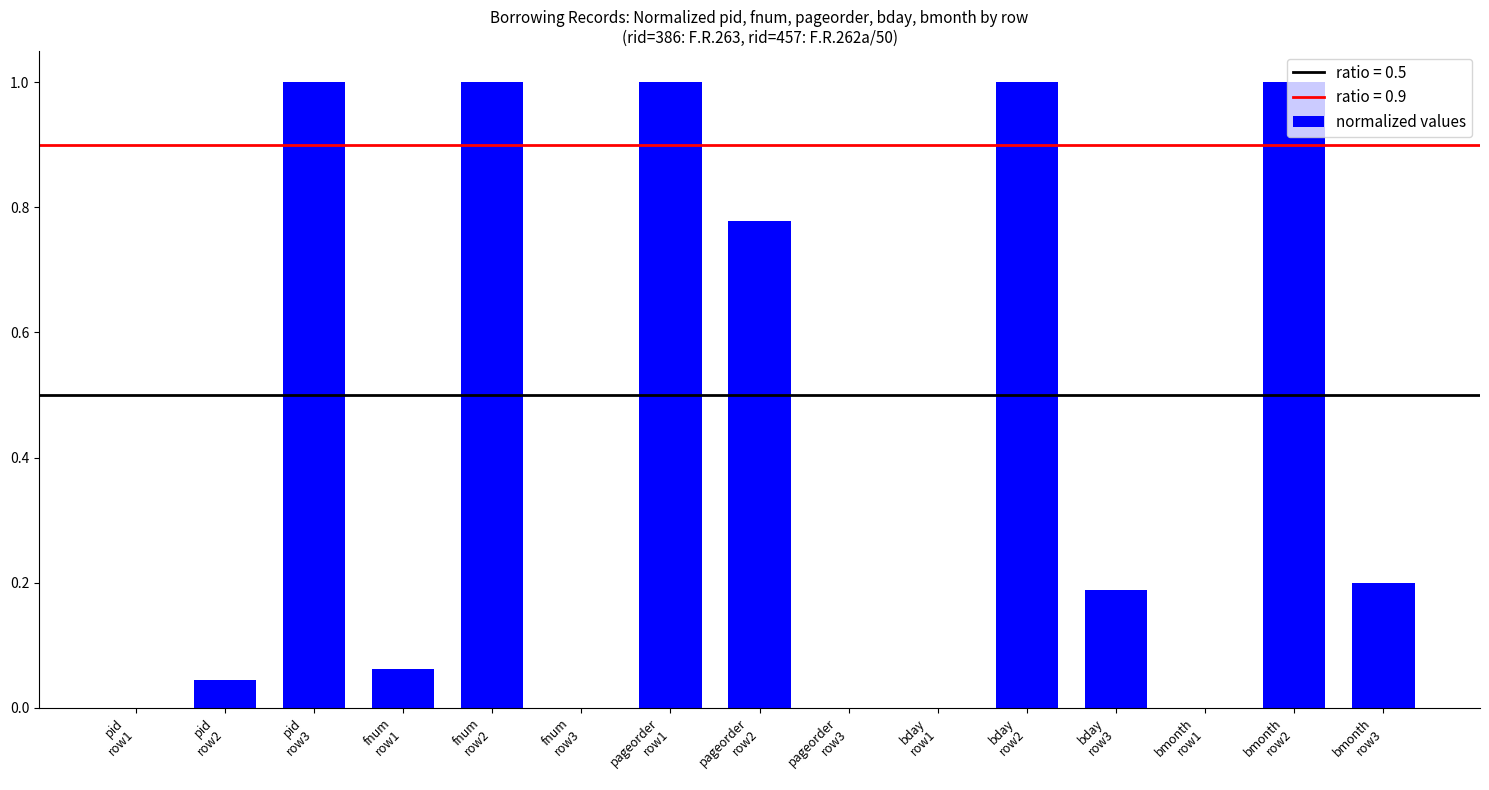

Count the number of data series in this chart.

1